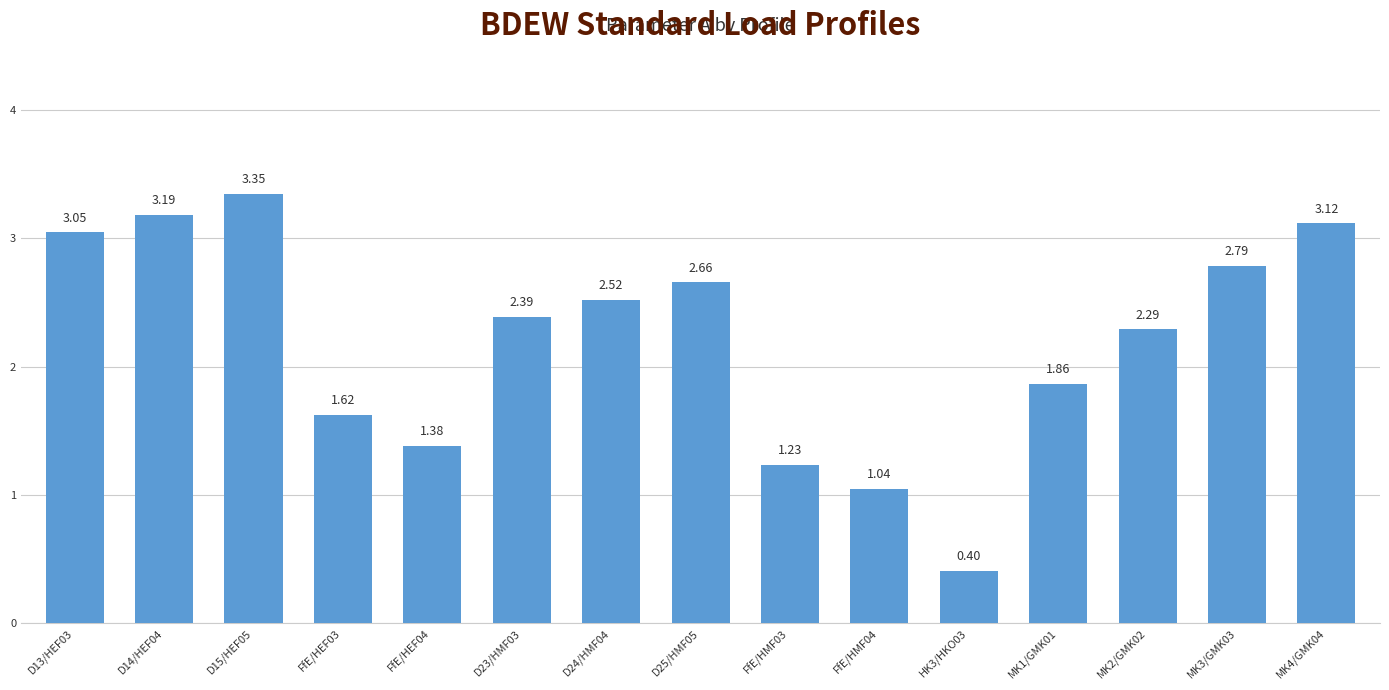

What is the change in value from D13/HEF03 to D15/HEF05?

+0.3